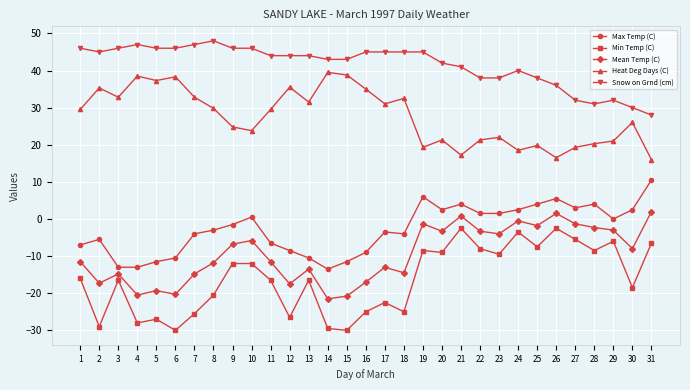

Does the chart display data point markers on the line(s)?

Yes